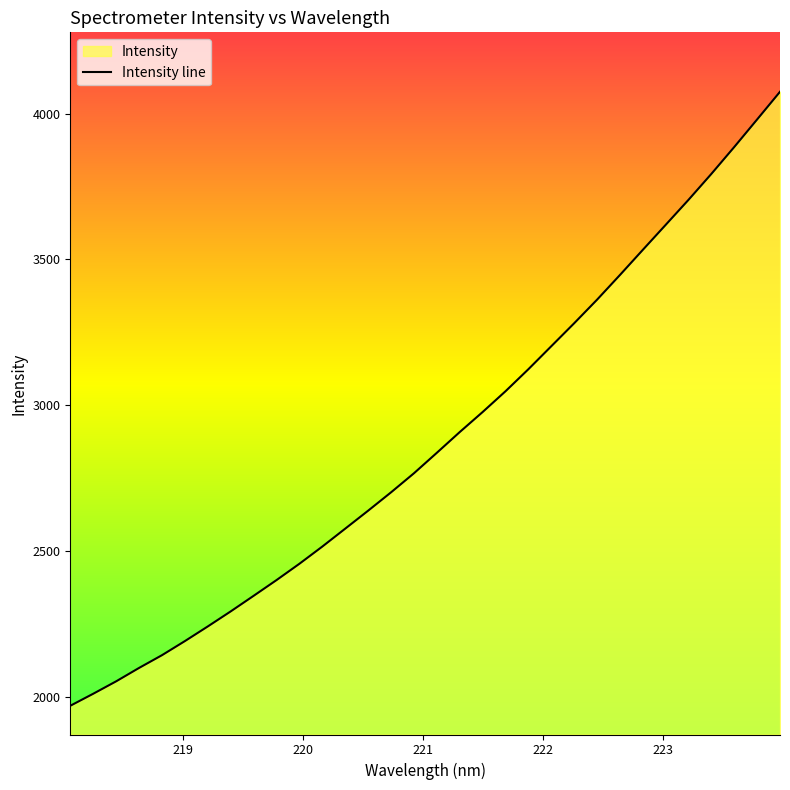

Reading left to right, transcribe all the data shown in this chart.

218.0596=1970.0	218.2508=2011.2	218.442=2053.7	218.6332=2099.7	218.8244=2143.4	219.0156=2191.7	219.2067=2241.9	219.3979=2293.5	219.589=2346.9	219.7801=2400.9	219.9712=2456.8	220.1623=2515.8	220.3533=2577.2	220.5444=2638.8	220.7354=2701.7	220.9264=2767.0	221.1174=2837.2	221.3083=2908.2	221.4993=2976.9	221.6902=3048.2	221.8812=3123.8	222.0721=3202.5	222.263=3281.3	222.4538=3362.0	222.6447=3446.7	222.8355=3532.9	223.0264=3618.6	223.2172=3704.6	223.408=3793.6	223.5987=3885.7	223.7895=3980.1	223.9802=4075.0